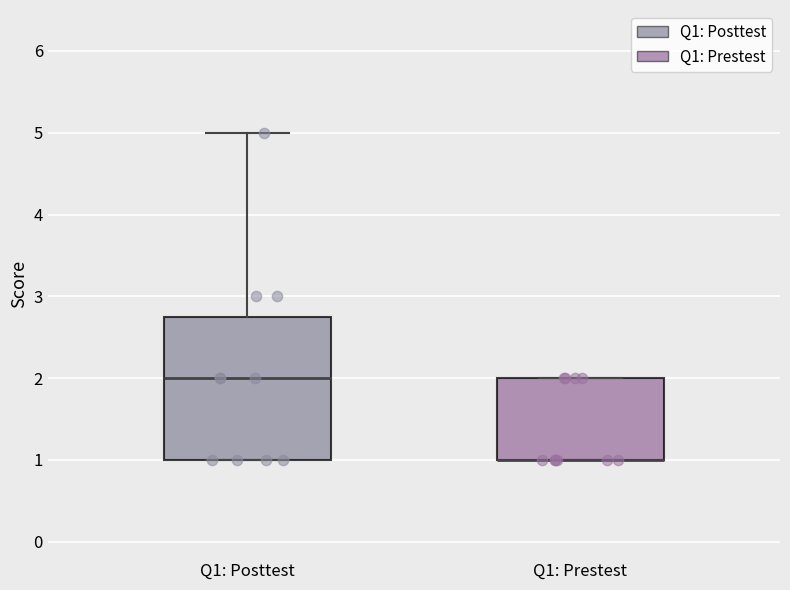

Where is the lower edge of the box for Q1: Posttest on the y-axis? The values are not printed on the chart, so give them approximately, as read against the axis.

1.0